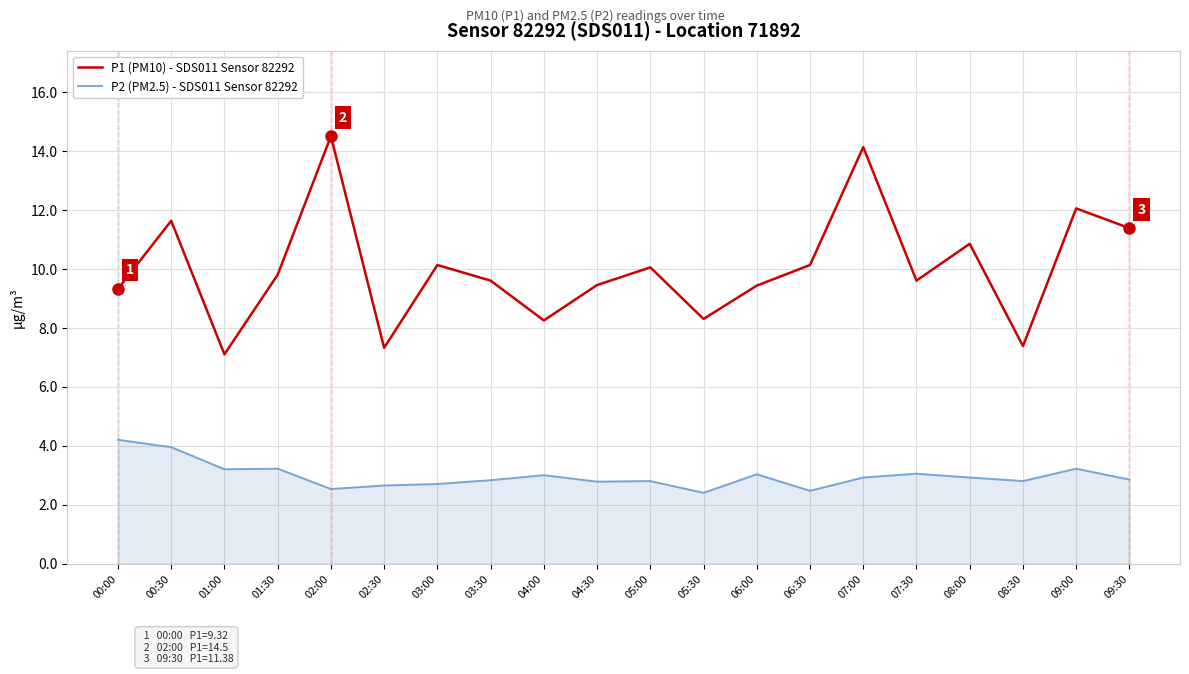

Which label corresponds to the largest value in the chart?

02:00